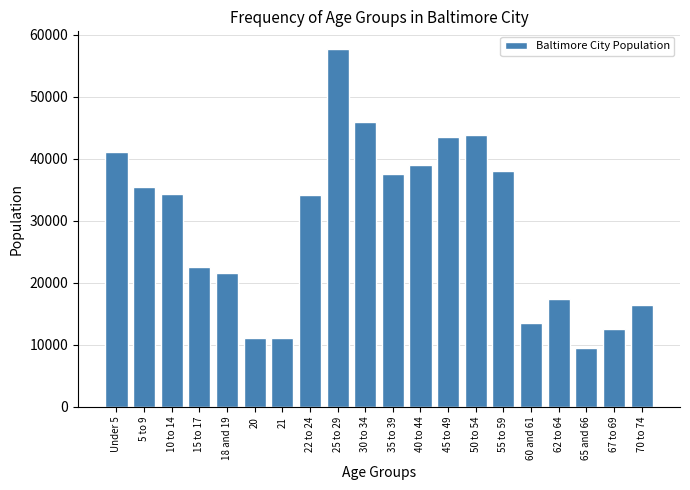

Which category has the lowest value across all series?

65 and 66